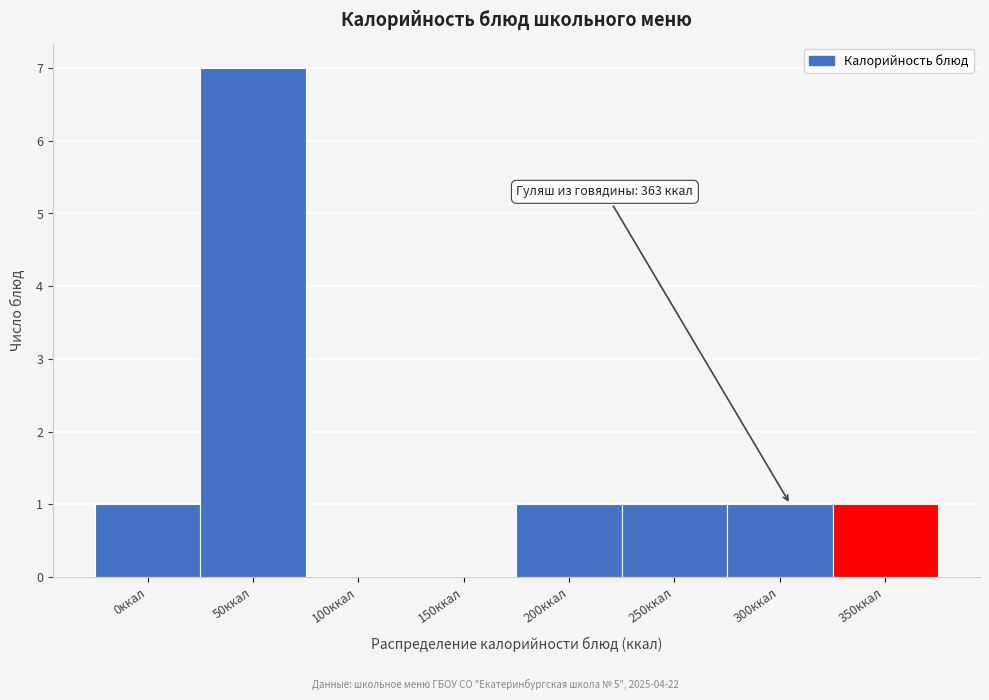

Reading left to right, extract all data points from this chart.

0ккал=1	50ккал=7	100ккал=0	150ккал=0	200ккал=1	250ккал=1	300ккал=1	350ккал=1